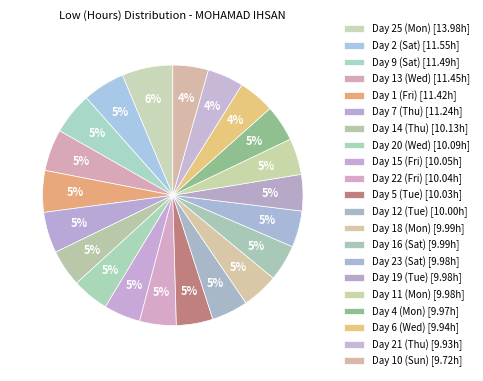

How many slices are in this pie chart?

21